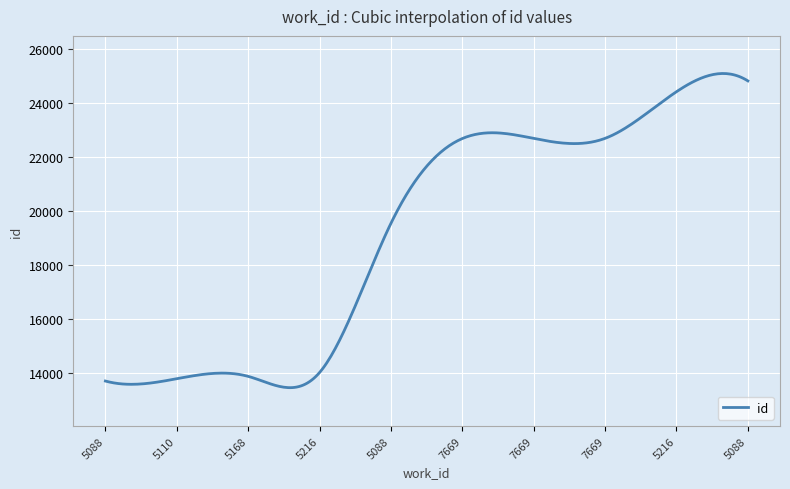

What is the minimum value shown in the chart?

13475.0